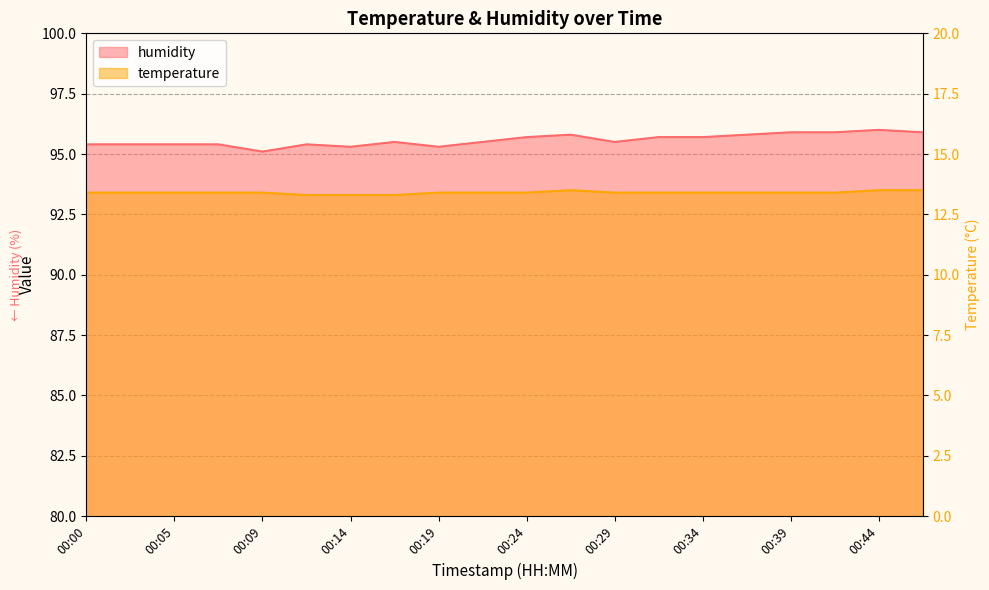

Which series has the largest total across all categories?

humidity